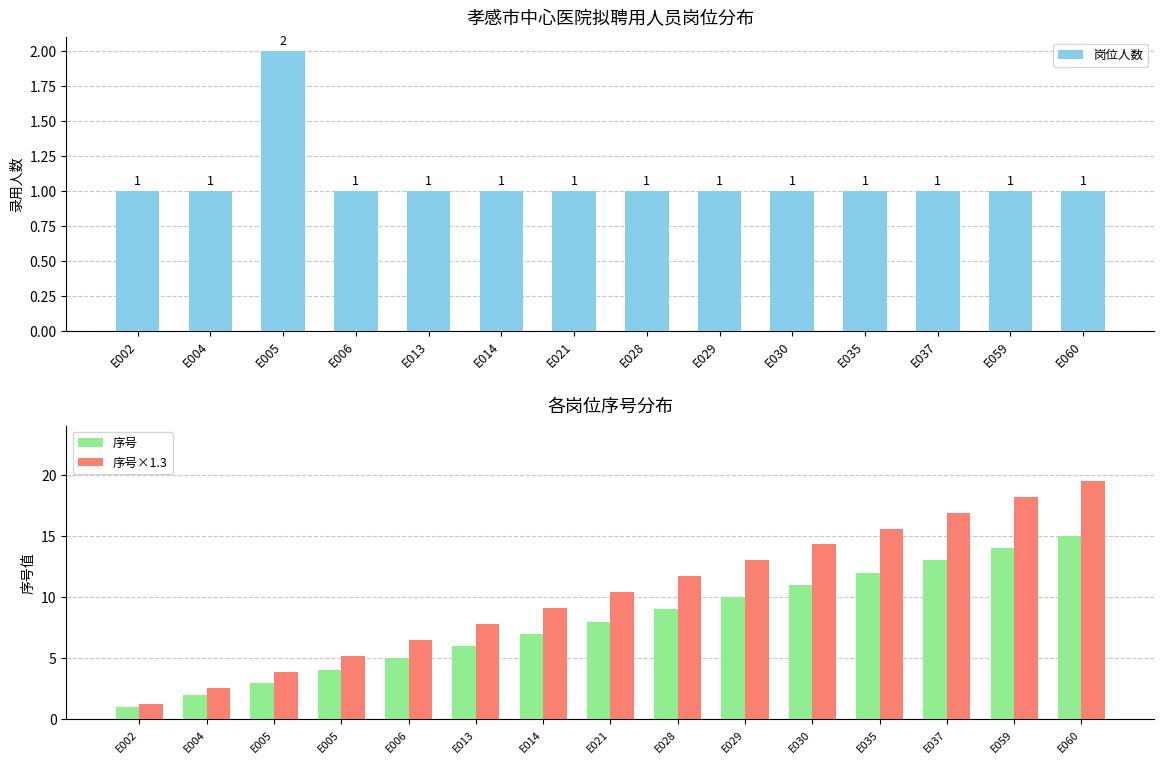

What is the difference between the second highest and second lowest values?

12